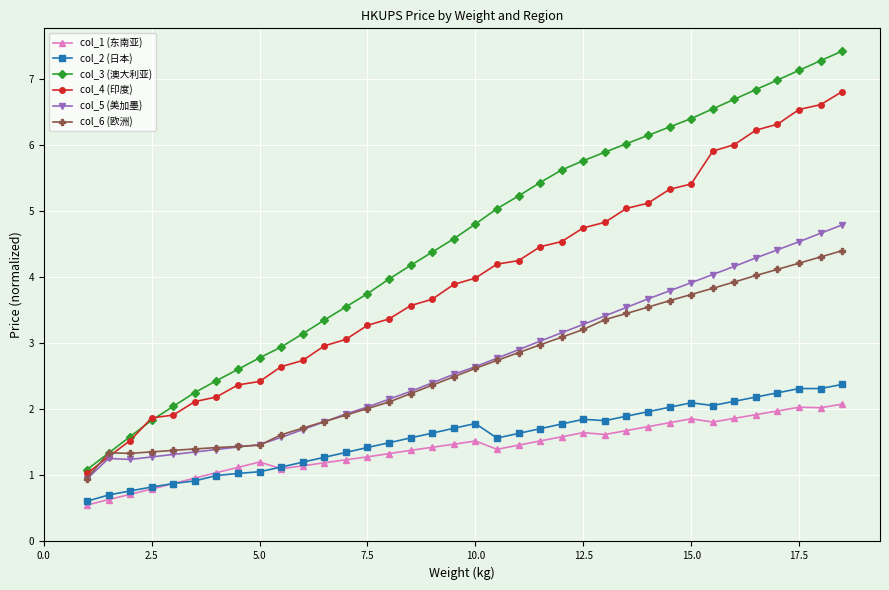

True or false: col_1 (东南亚) and col_6 (欧洲) intersect in this chart.

False